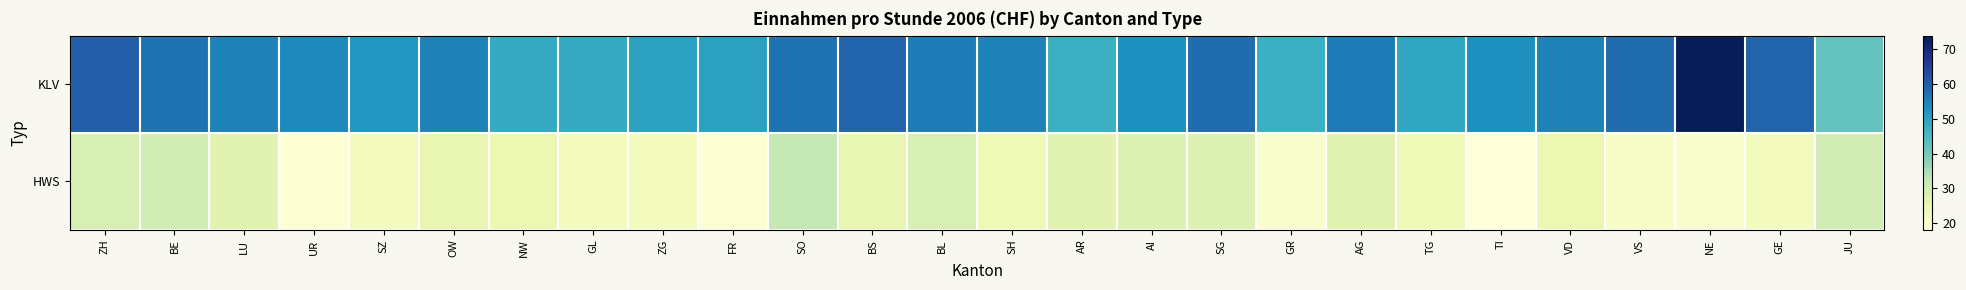

Reading right to left, extract all data points from this chart.

KLV: JU=42	GE=59	NE=74	VS=58	VD=55	TI=53	TG=49	AG=56	GR=47	SG=58	AI=53	AR=47	SH=55	BL=56	BS=59	SO=57	FR=50	ZG=50	GL=48	NW=48	OW=55	SZ=52	UR=54	LU=55	BE=57	ZH=60
HWS: JU=30	GE=23	NE=20	VS=21	VD=25	TI=18	TG=24	AG=27	GR=20	SG=28	AI=28	AR=27	SH=24	BL=29	BS=26	SO=32	FR=19	ZG=23	GL=23	NW=25	OW=26	SZ=23	UR=19	LU=27	BE=30	ZH=29